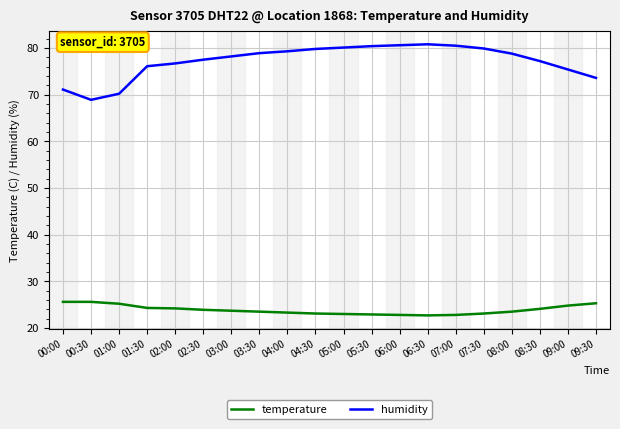

What position from the right is 06:30?

7